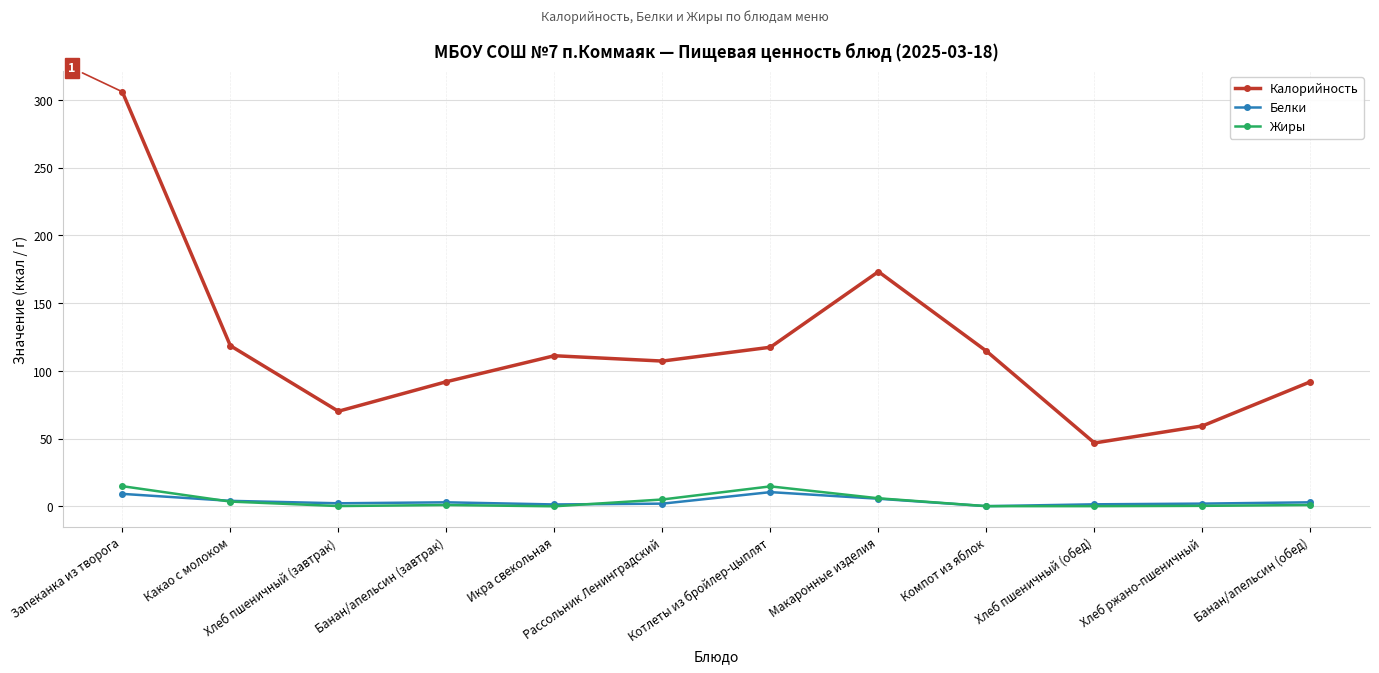

What is the difference between the maximum and minimum values in the Калорийность series?

259.2